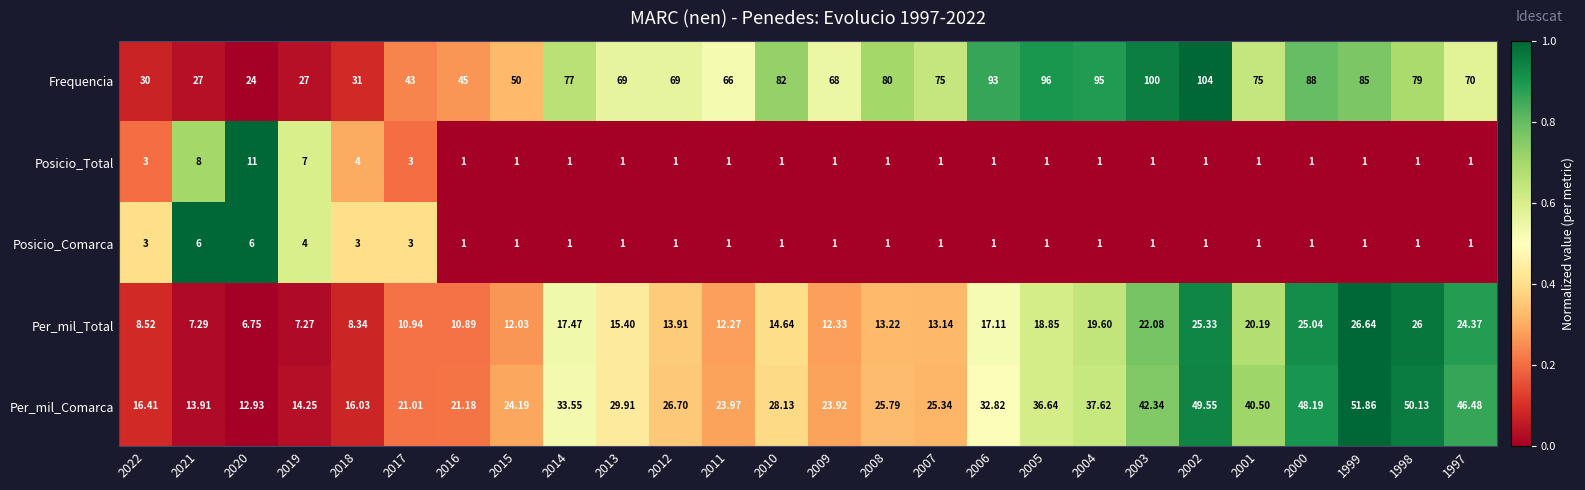

Rank the series by their maximum value, from lowest to highest.

Posicio_Comarca, Posicio_Total, Per_mil_Total, Per_mil_Comarca, Frequencia